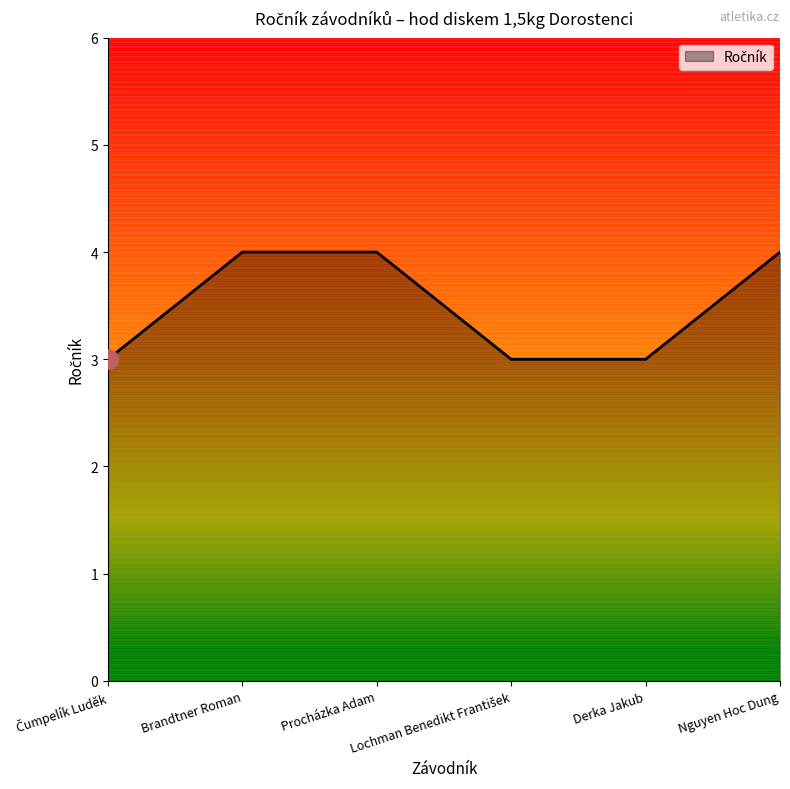

What is the maximum value shown in the chart?

4